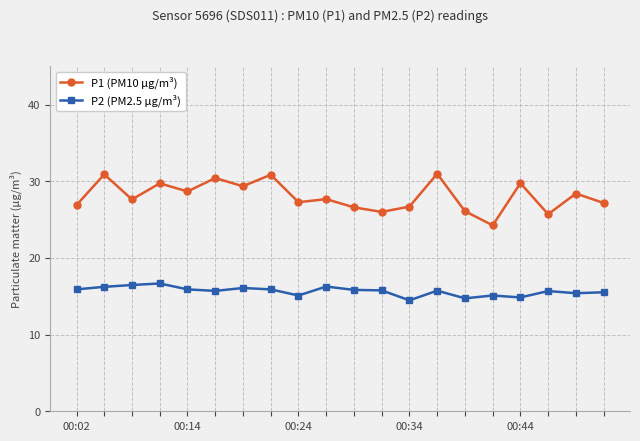

In P2 (PM2.5 µg/m³), how many points are lower than both neighbors (excluding endpoints)?

6